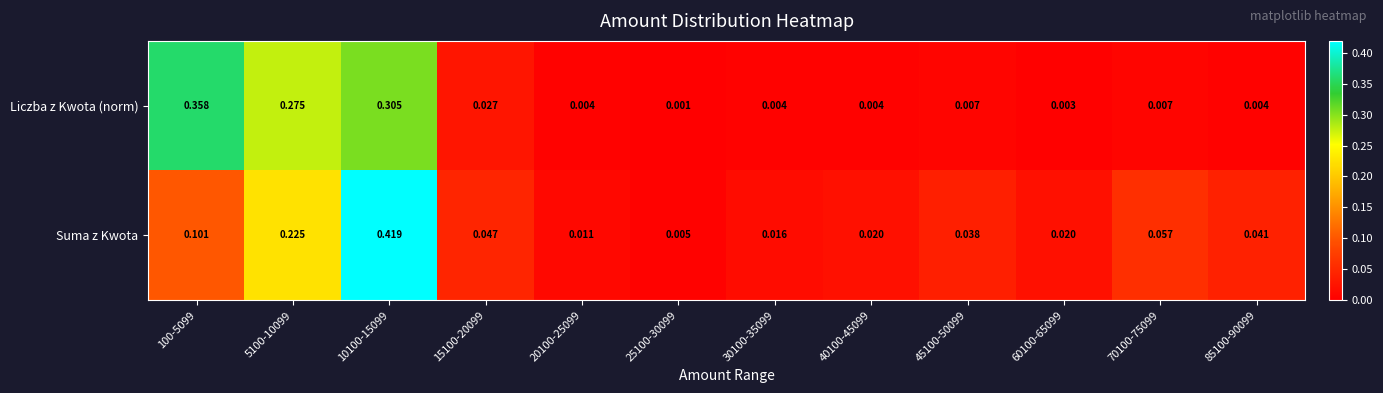

How many data points does each series have?

12